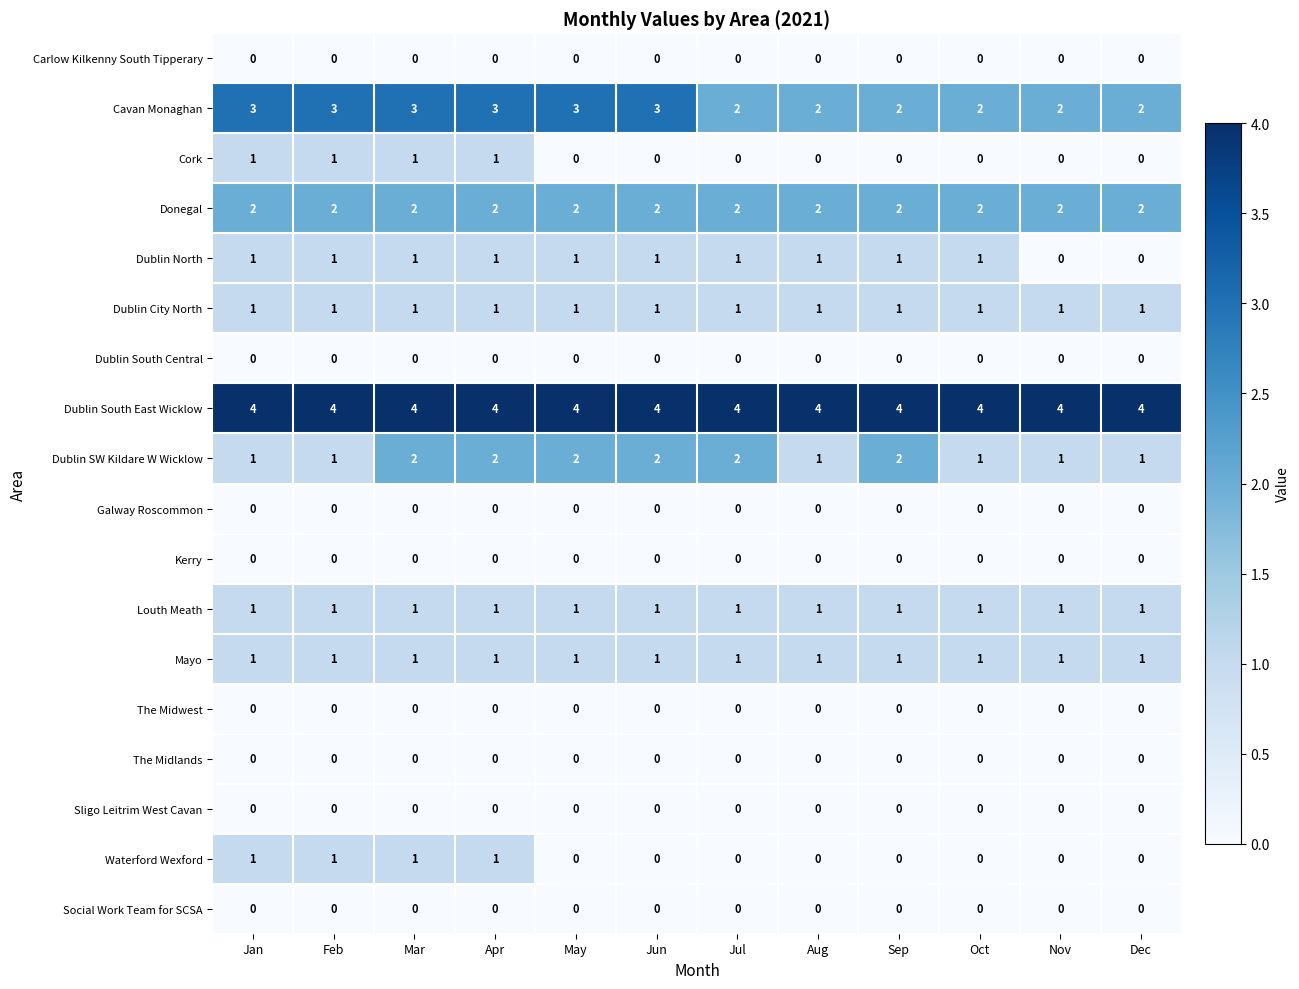

Which series changed the most between Aug and Nov?

Dublin North